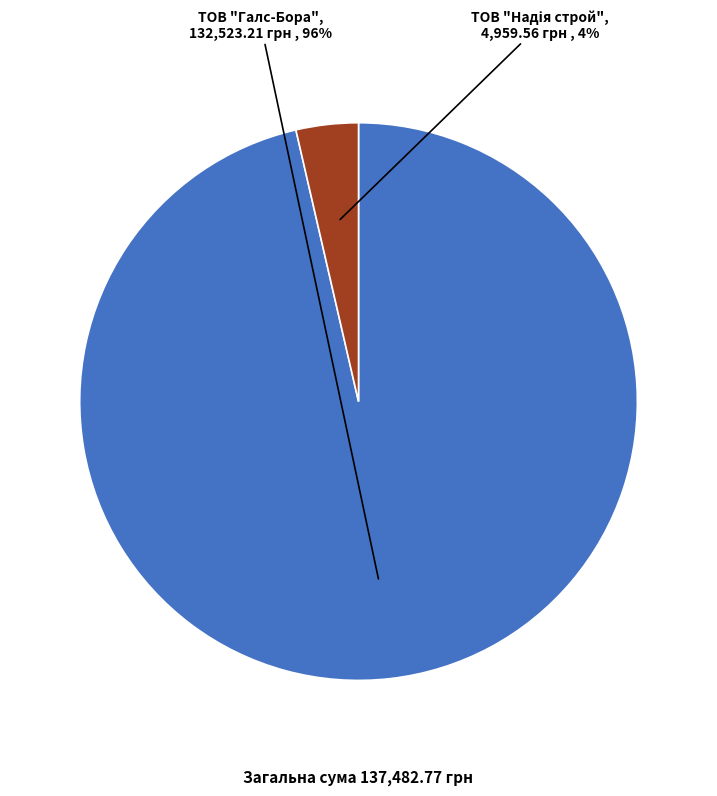

Is it true that ТОВ "Галс-Бора" is 96% of the pie?

True